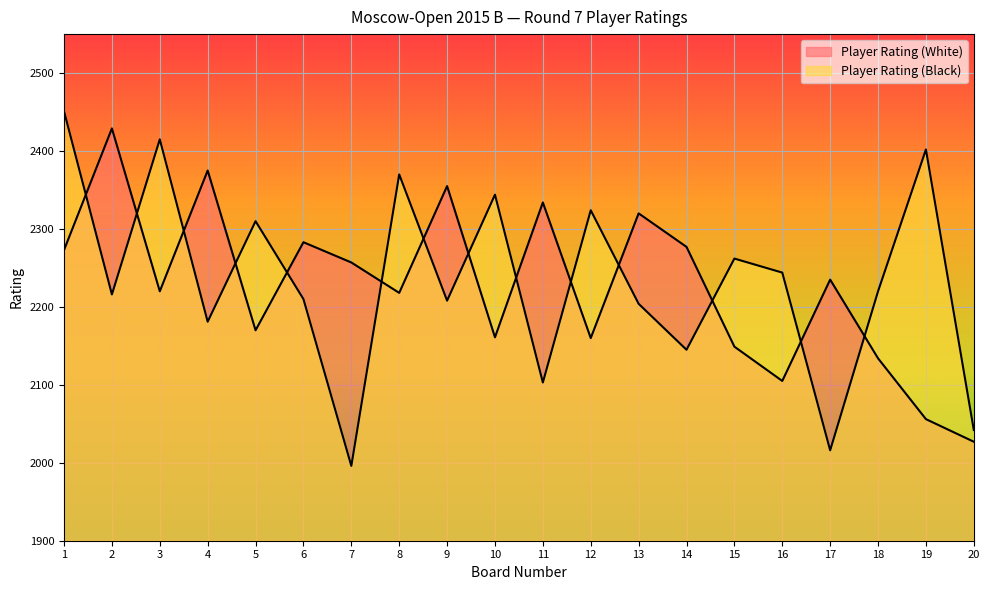

Where does the Player Rating (Black) series first go above 2220?

1